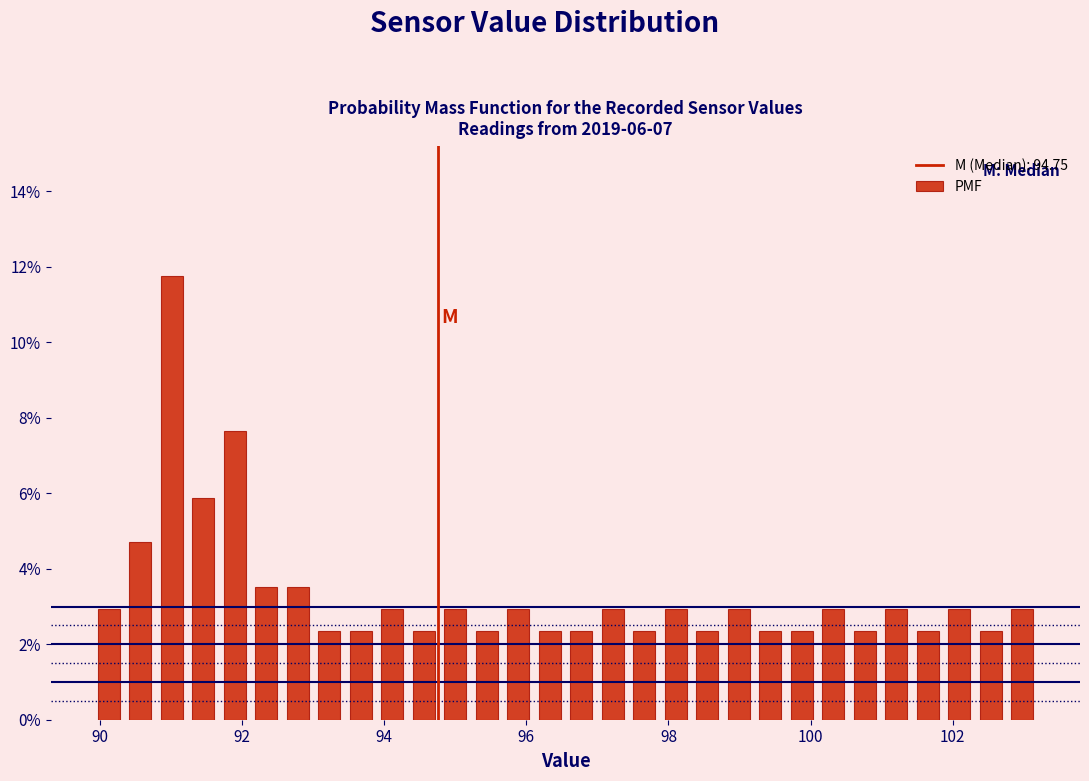

Around what value on the x-axis is the tallest bar? Give the approximate position of its centre, as read against the axis.

91.0